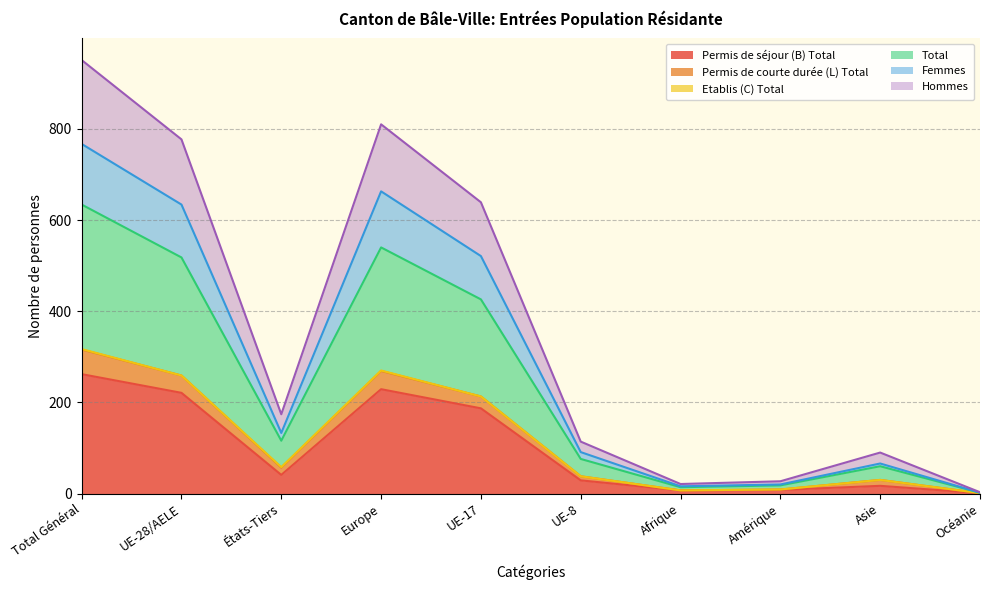

Does the chart have visible grid lines?

Yes